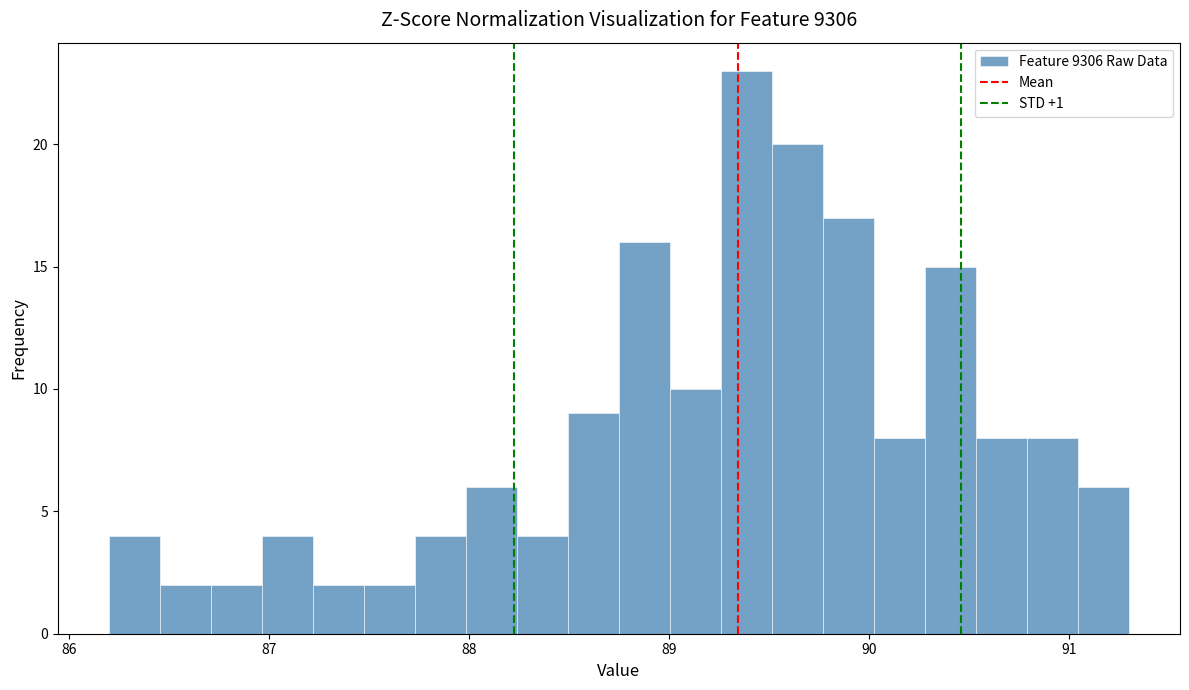

Around what value on the x-axis is the tallest bar? Give the approximate position of its centre, as read against the axis.

89.4